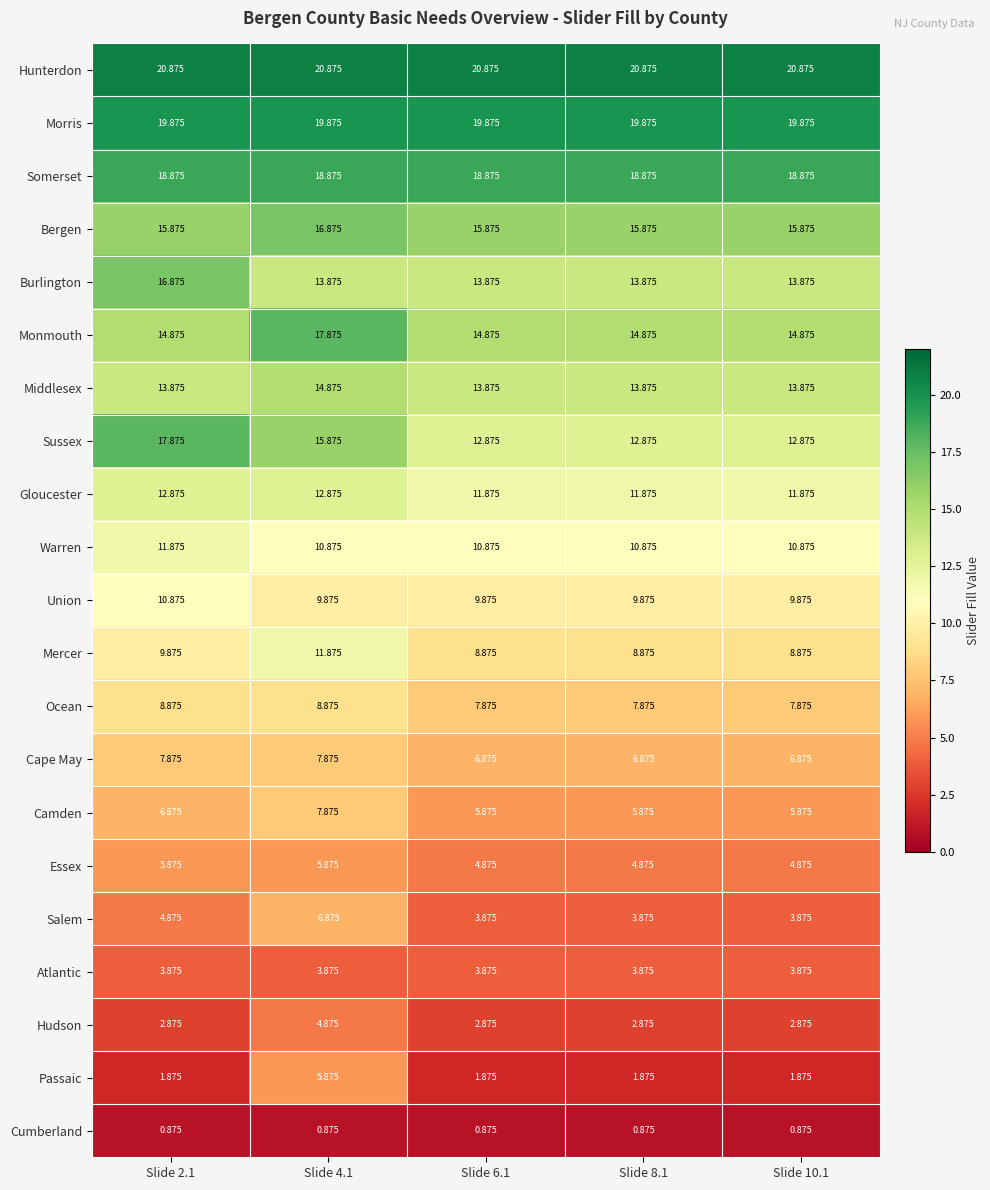

Which series changed the most between Slide 4.1 and Slide 8.1?

Passaic